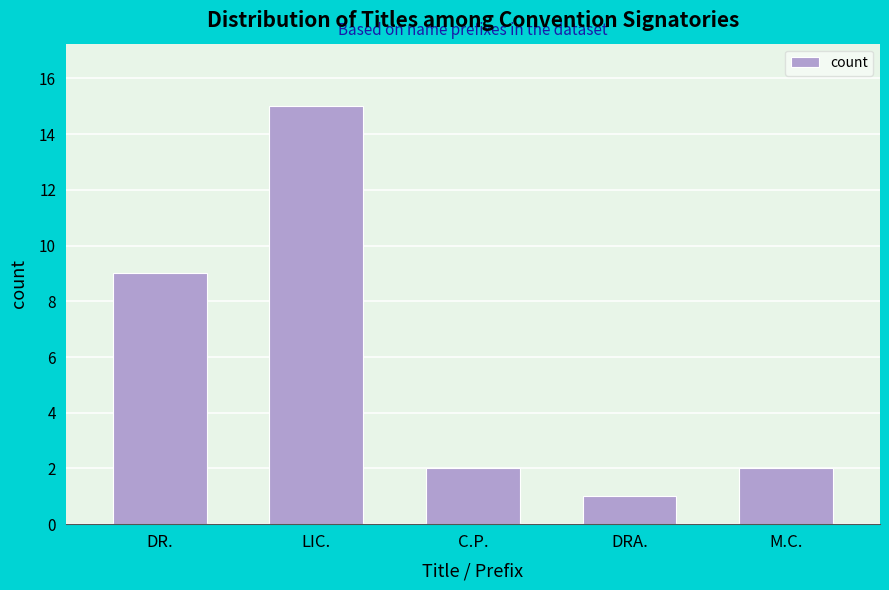

Reading left to right, transcribe all the data shown in this chart.

DR.=9	LIC.=15	C.P.=2	DRA.=1	M.C.=2